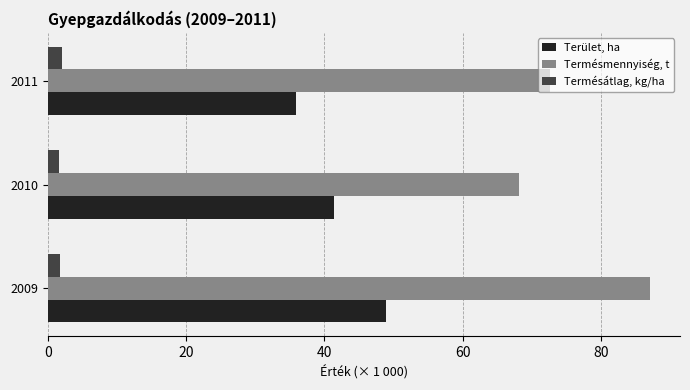

Which series has the largest range (max minus min)?

Termésmennyiség, t